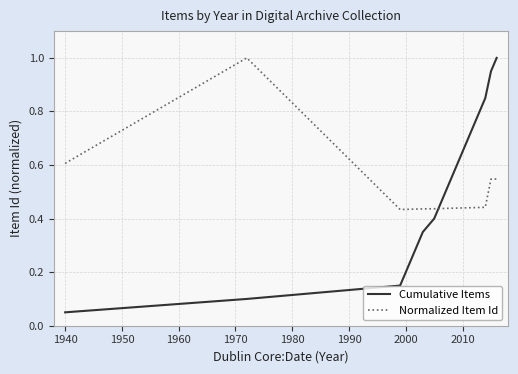

Which series has the largest range (max minus min)?

Cumulative Items